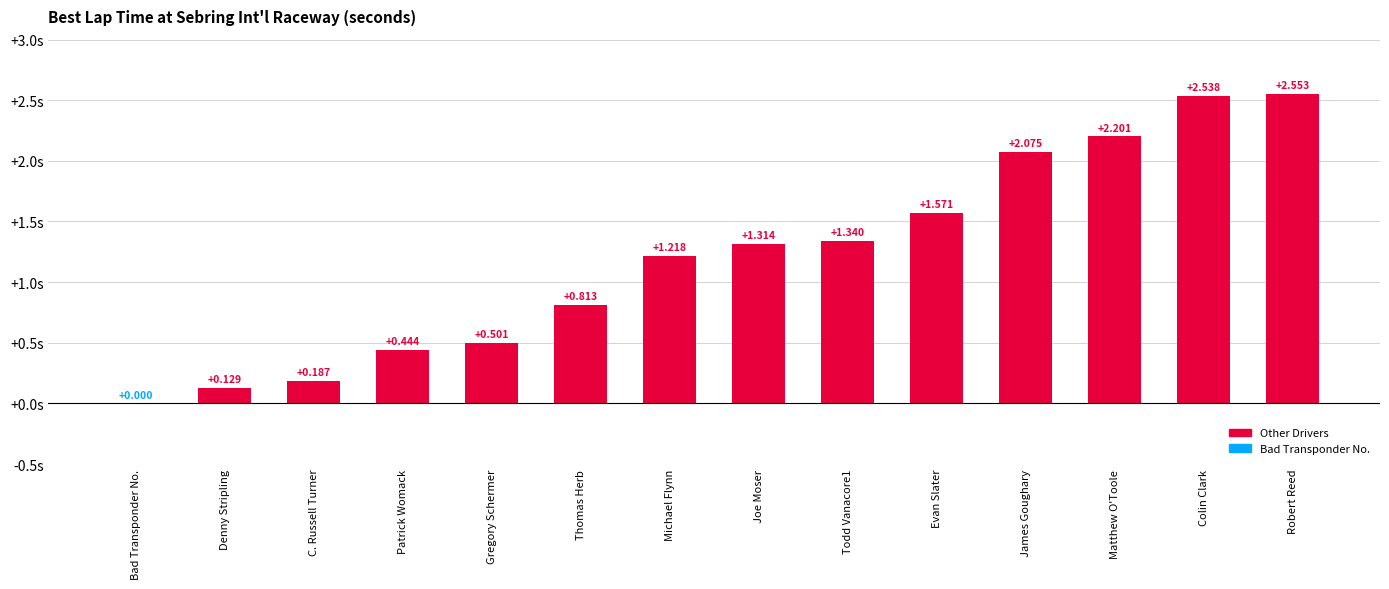

At which category does the chart reach its peak across all series?

Robert Reed